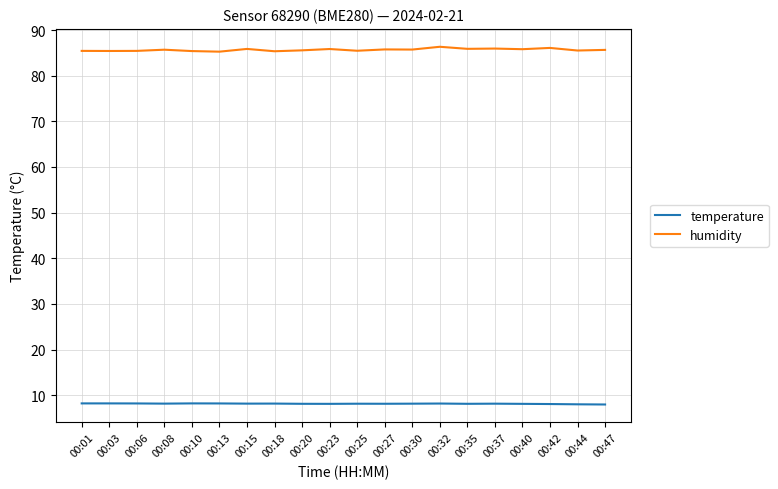

What is the lowest value of the humidity series?

85.3